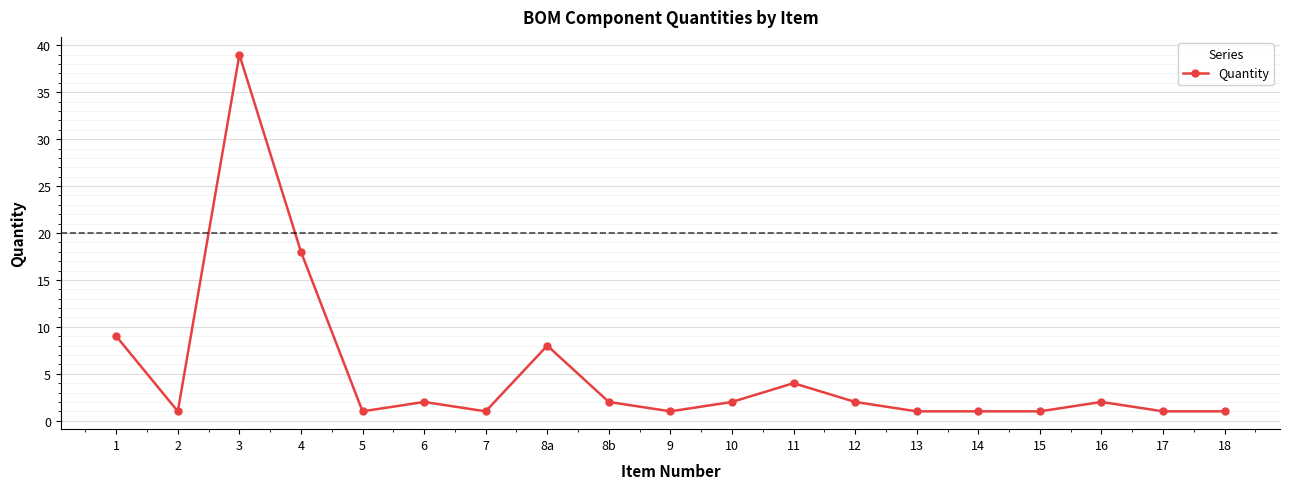

Reading left to right, list all the values displayed in this chart.

9	1	39	18	1	2	1	8	2	1	2	4	2	1	1	1	2	1	1